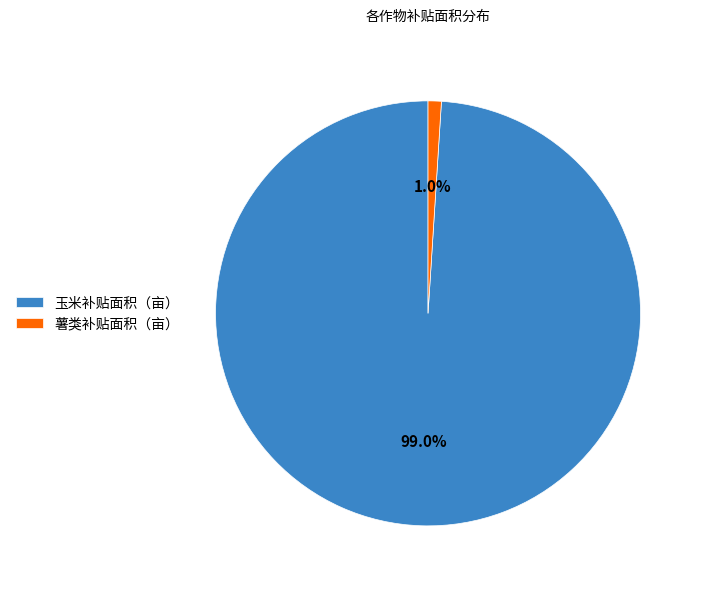

What is the smallest slice in the pie chart?

薯类补贴面积（亩）